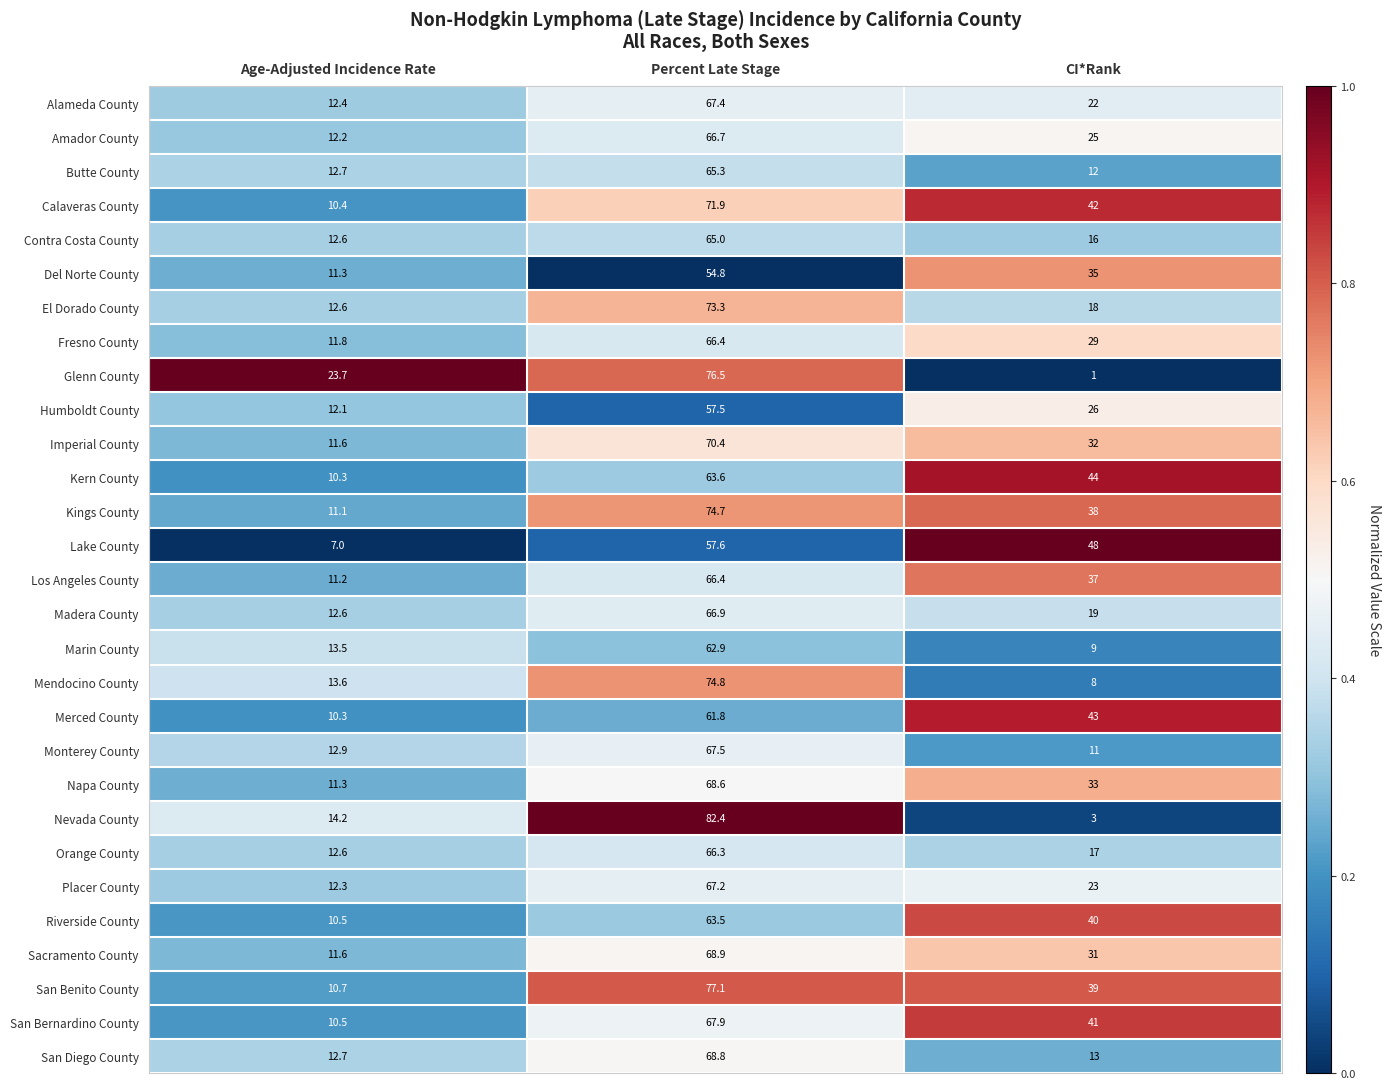

Rank the categories by Sacramento County value from lowest to highest.

Age-Adjusted Incidence Rate, CI*Rank, Percent Late Stage